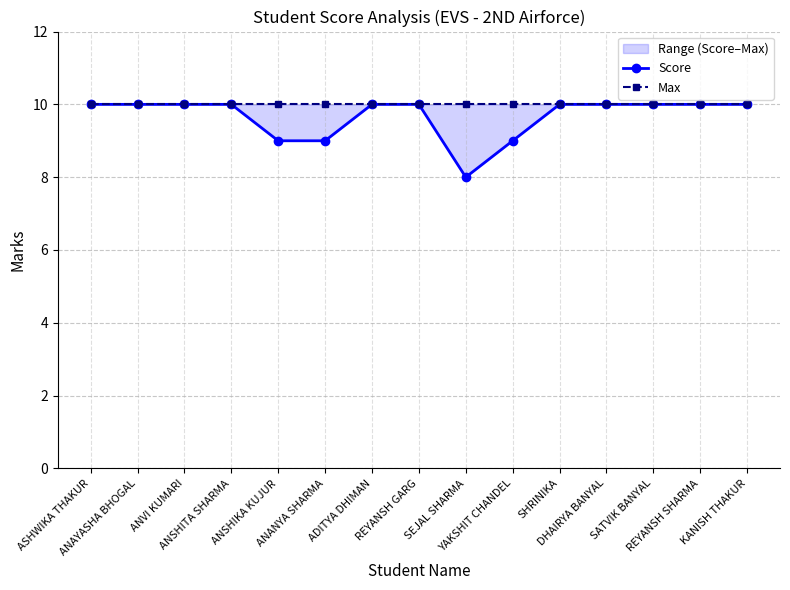

Does the chart have visible grid lines?

Yes